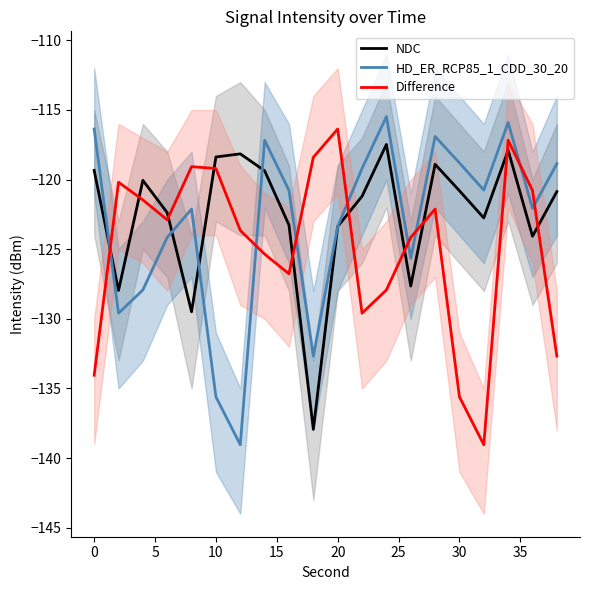

What is the difference between the second highest and second lowest values in the Difference series?

18.4